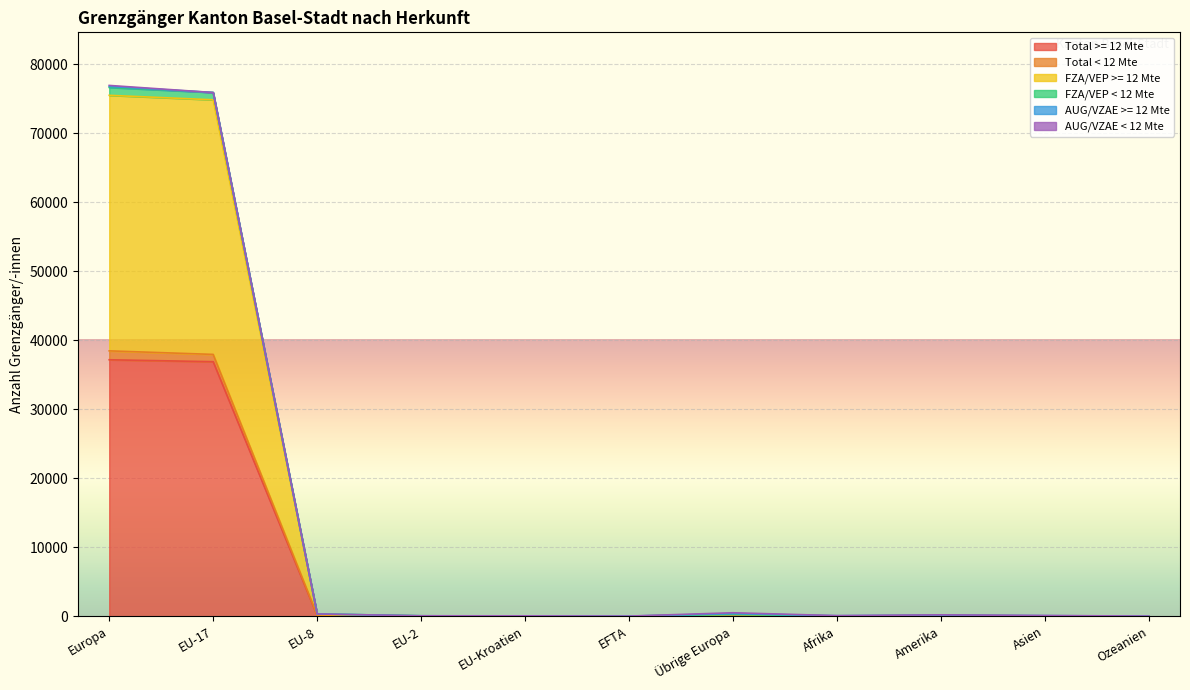

True or false: FZA/VEP < 12 Mte and Total >= 12 Mte cross at least once.

False